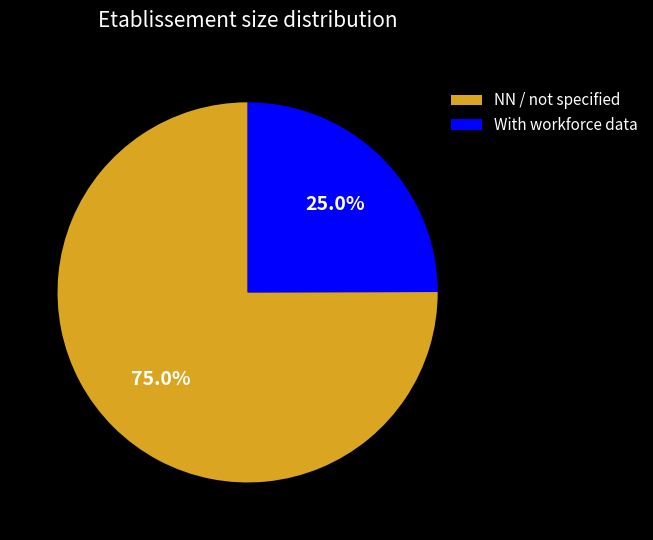

Between With workforce data and NN / not specified, which is larger?

NN / not specified